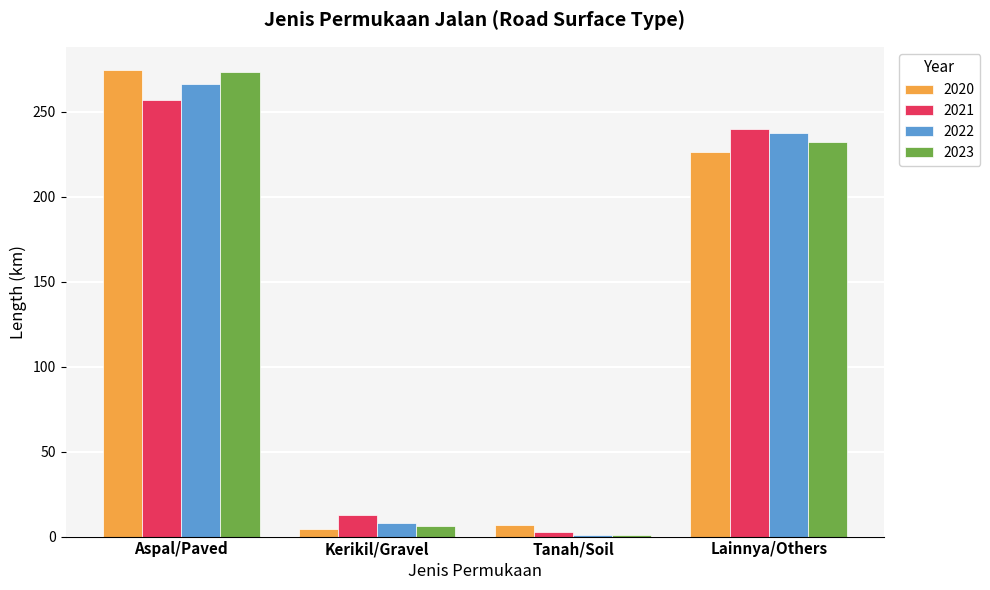

What is the difference between the 2021 values at Tanah/Soil and Aspal/Paved?

254.2